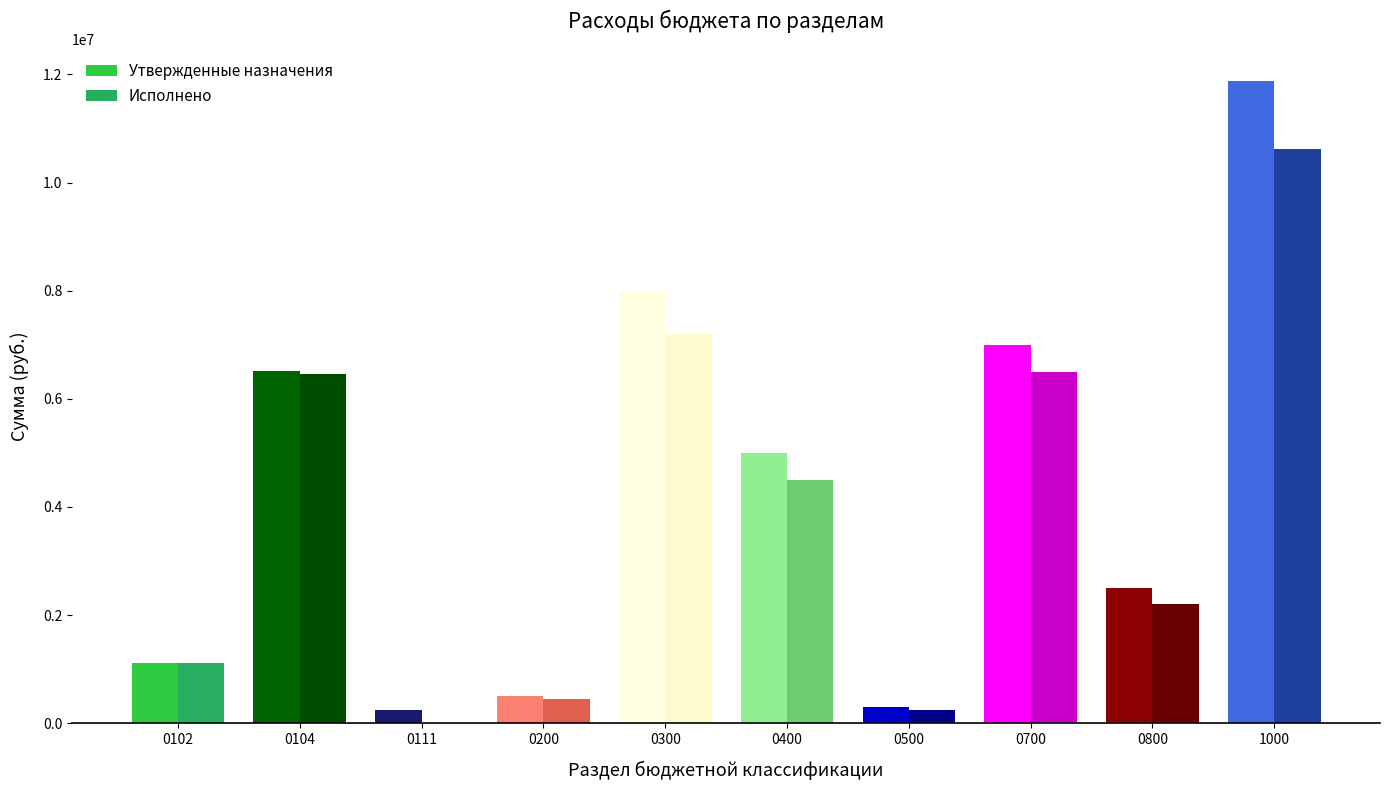

How many groups of bars are there?

10